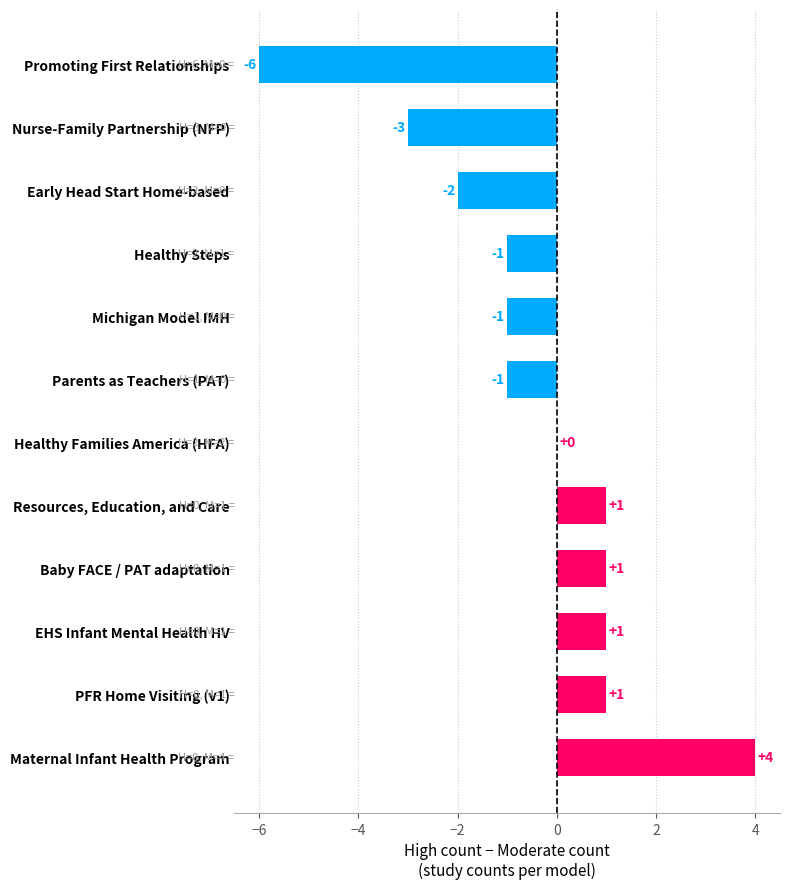

Count the number of data series in this chart.

1